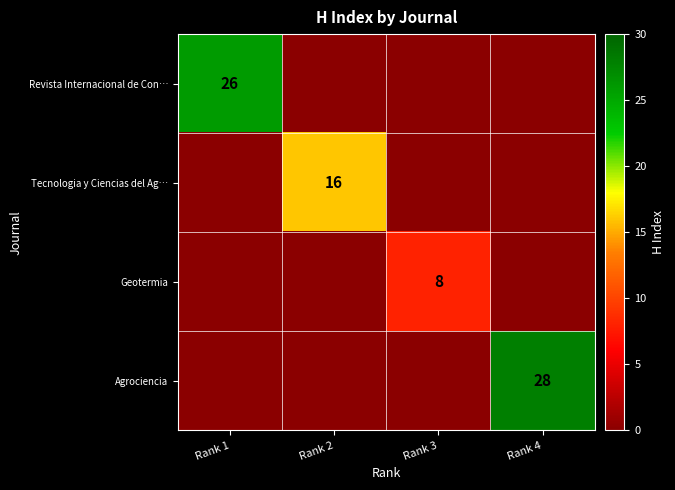

True or false: Revista Internacional de Con… has a value of 42 at Rank 1.

False